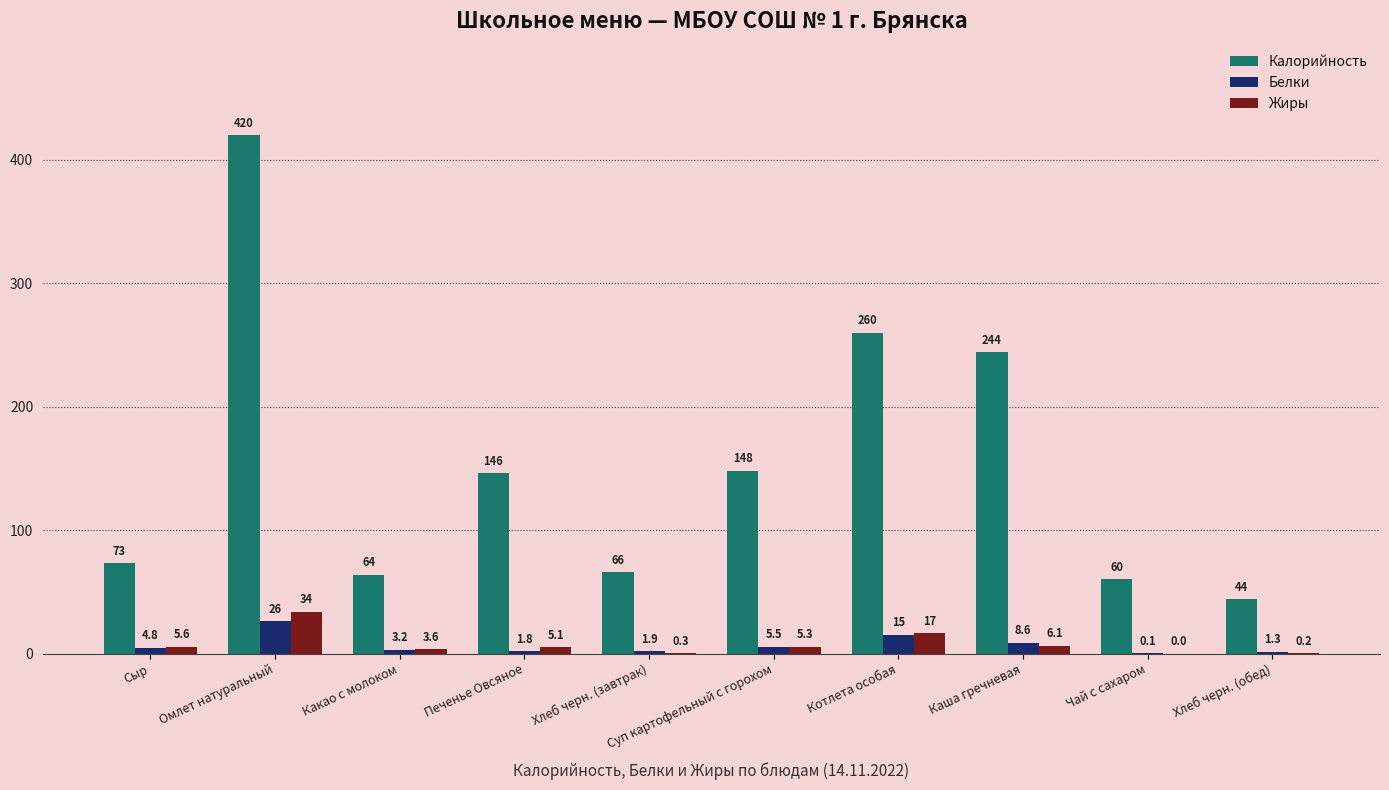

The value of Калорийность at Каша гречневая is 244.0. True or false?

True